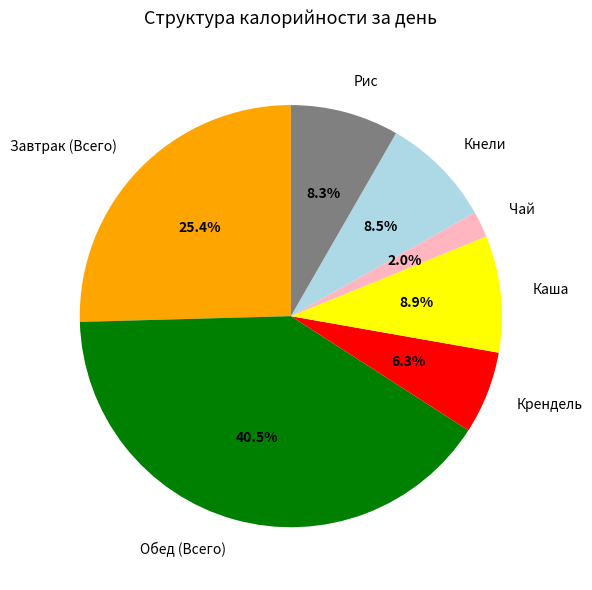

What percentage is the Крендель slice, to the nearest percent?

6%